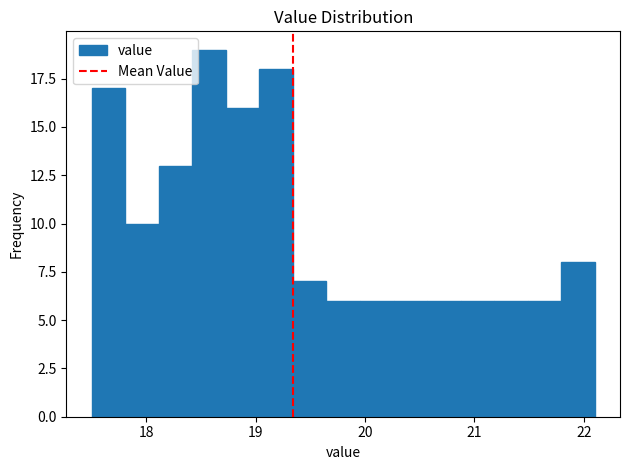

Around what value on the x-axis is the tallest bar? Give the approximate position of its centre, as read against the axis.

18.6